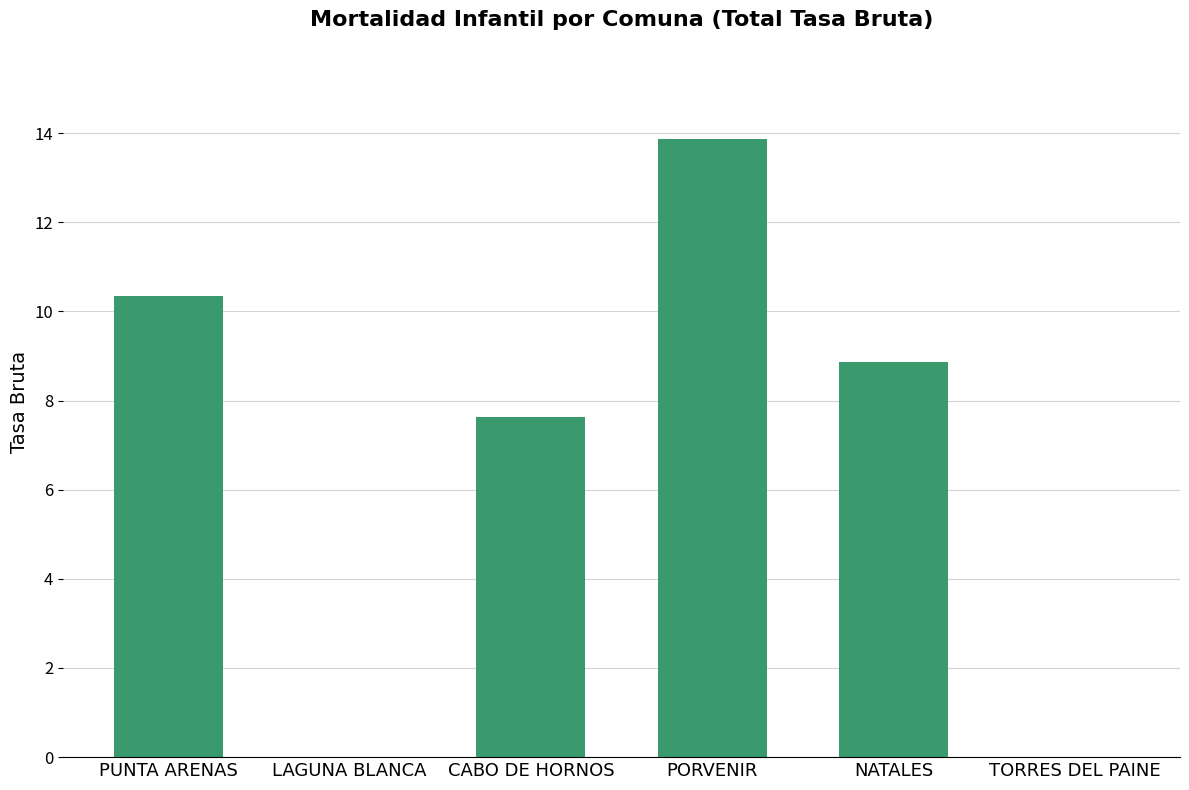

What is the greatest value displayed?

13.9